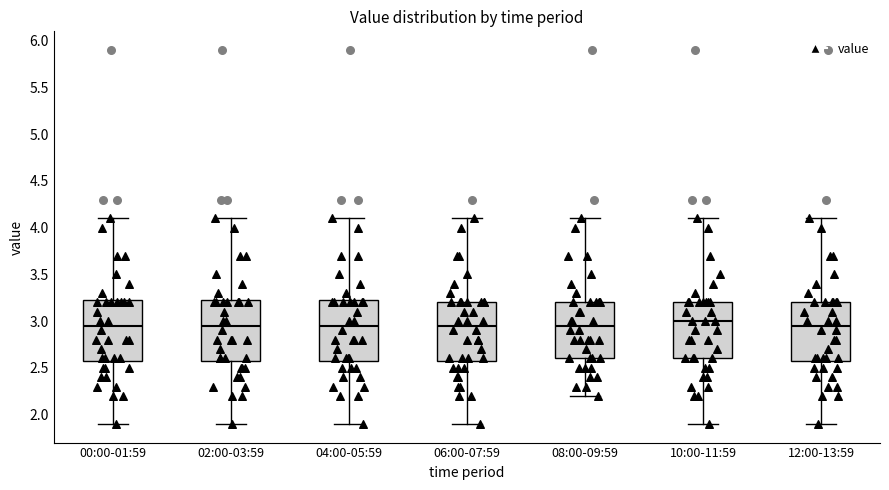

Reading left to right, read every box against the y-axis: the position of its median line, the range the box covers, and the ends of its whiskers. The values are not printed on the chart, so give them approximately, as read against the axis.

00:00-01:59: median 2.95, box 2.60 to 3.25, whiskers 1.90 to 4.10
02:00-03:59: median 2.95, box 2.60 to 3.25, whiskers 1.90 to 4.10
04:00-05:59: median 2.95, box 2.60 to 3.25, whiskers 1.90 to 4.10
06:00-07:59: median 2.95, box 2.60 to 3.20, whiskers 1.90 to 4.10
08:00-09:59: median 2.95, box 2.60 to 3.20, whiskers 2.20 to 4.10
10:00-11:59: median 3.00, box 2.60 to 3.20, whiskers 1.90 to 4.10
12:00-13:59: median 2.95, box 2.60 to 3.20, whiskers 1.90 to 4.10